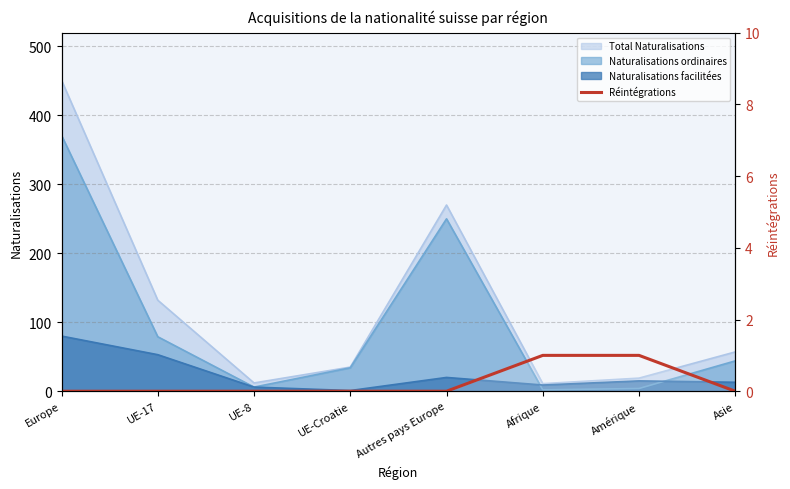

At which label is the value closest to 0?

Europe